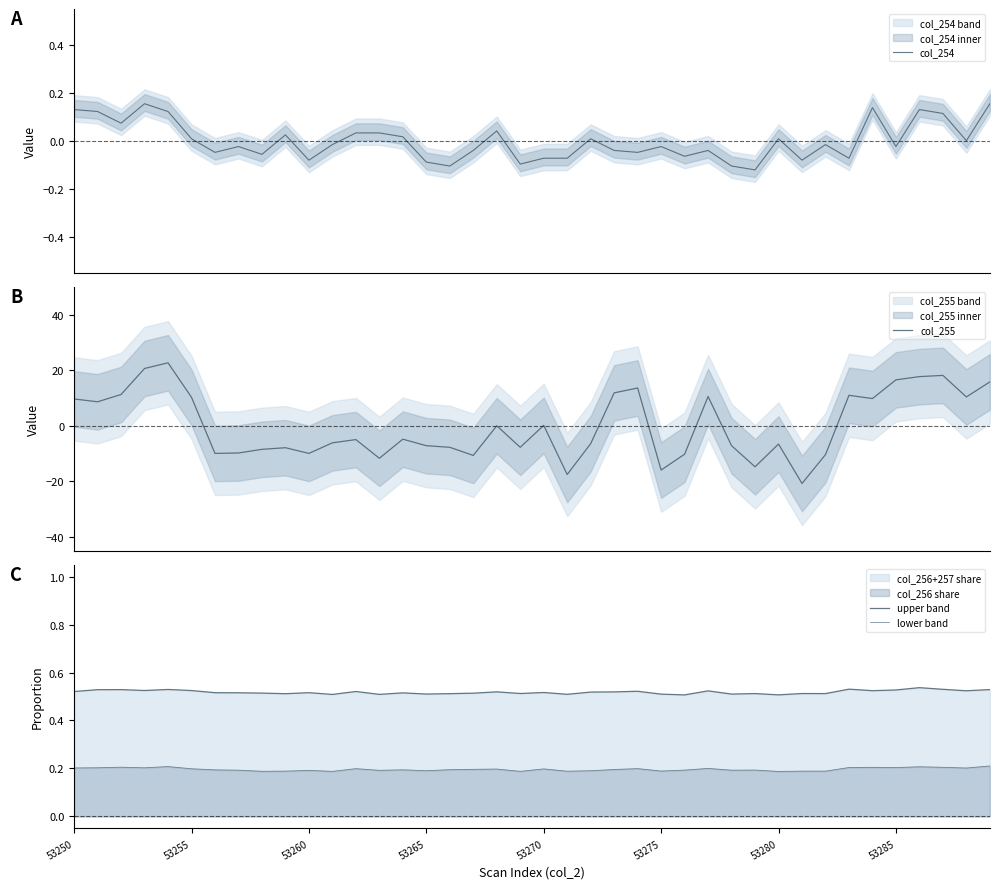

In upper band, how many points are lower than both neighbors (excluding endpoints)?

13